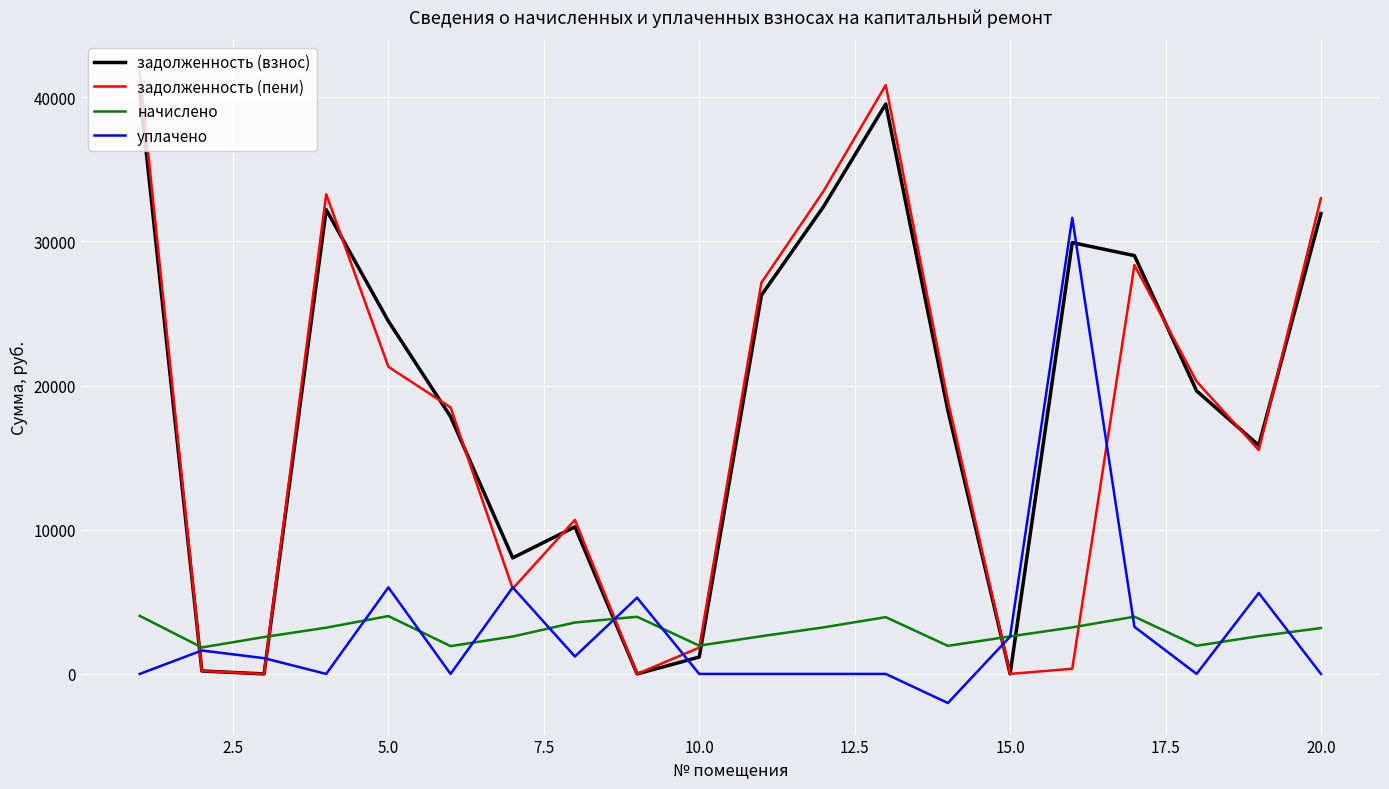

Which series has the widest spread of values?

задолженность (пени)